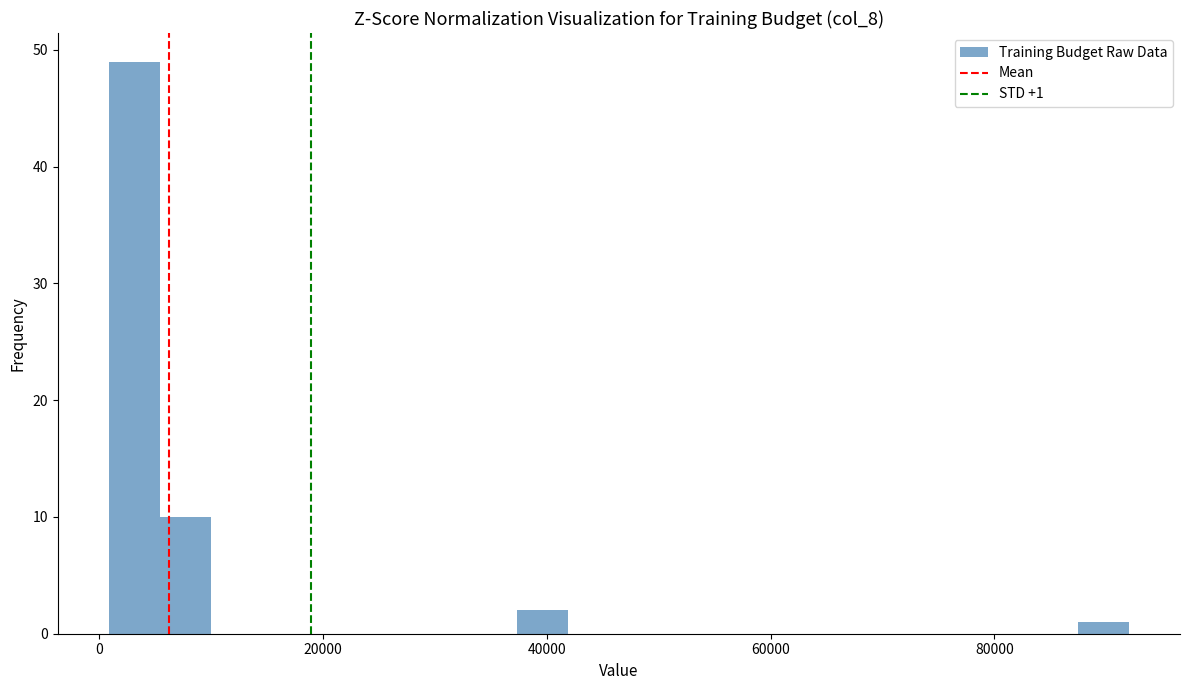

Around what value on the x-axis is the tallest bar? Give the approximate position of its centre, as read against the axis.

4000